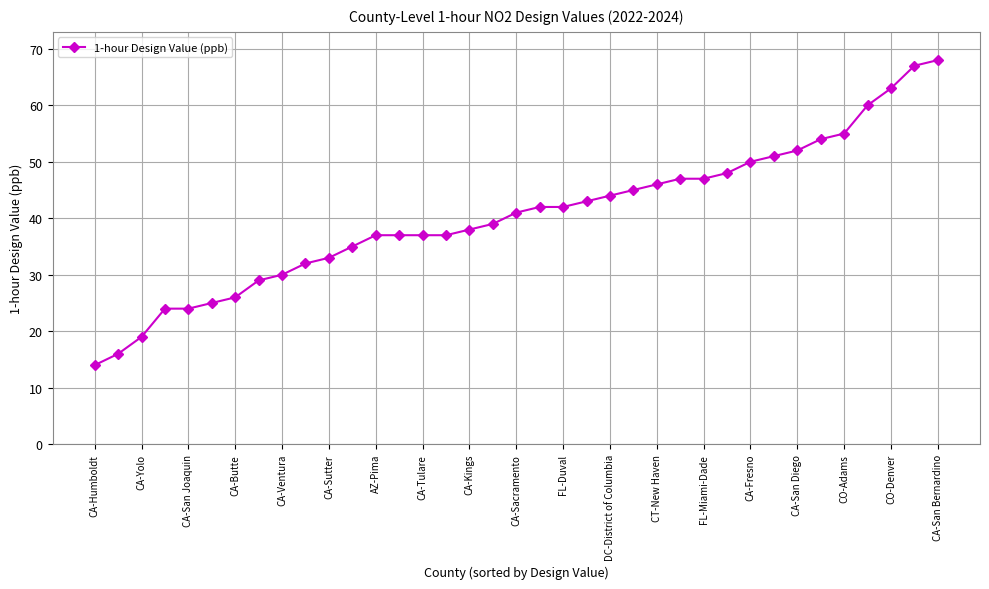

What is the value of the 34th point from the left?

60